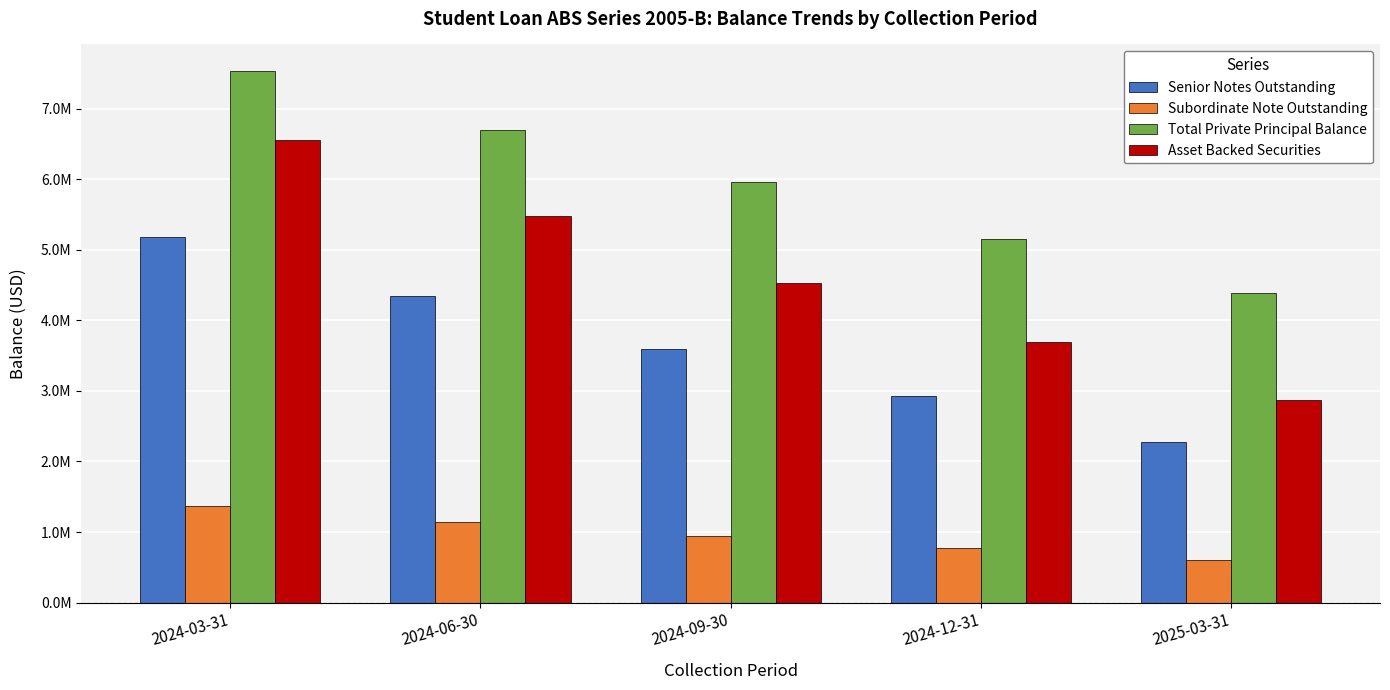

Does the chart contain stacked bars?

No